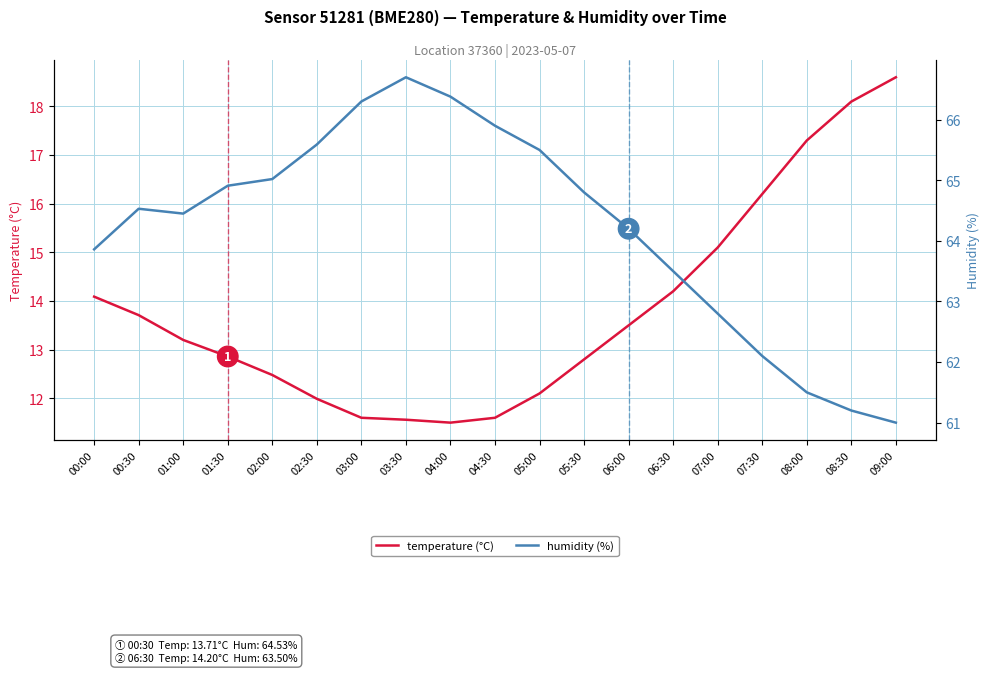

What is the label of the 6th point from the right?

06:30